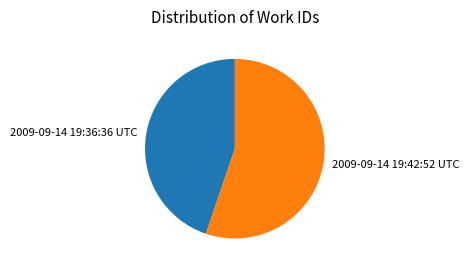

Count the number of slices in the pie.

2